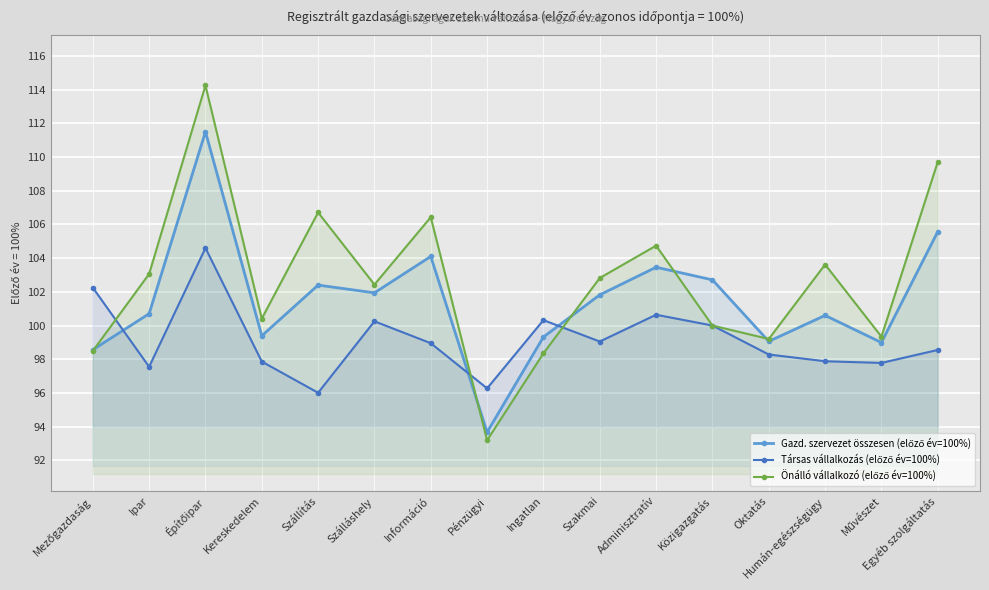

At which category does Gazd. szervezet összesen (előző év=100%) reach its first local peak?

Építőipar